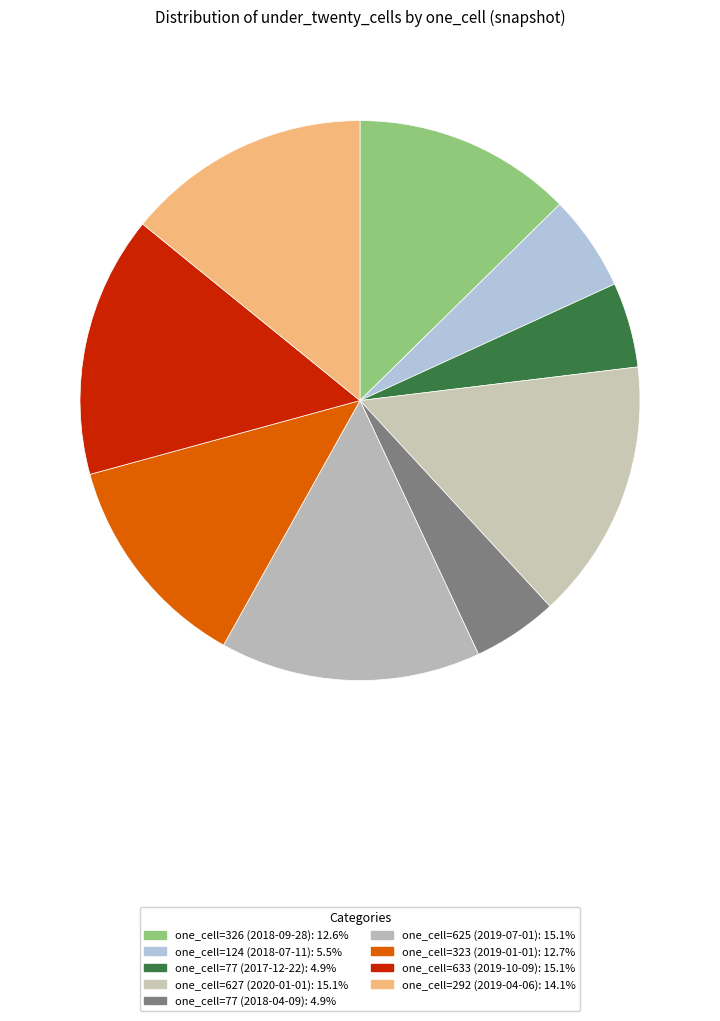

How many segments does this pie chart have?

9